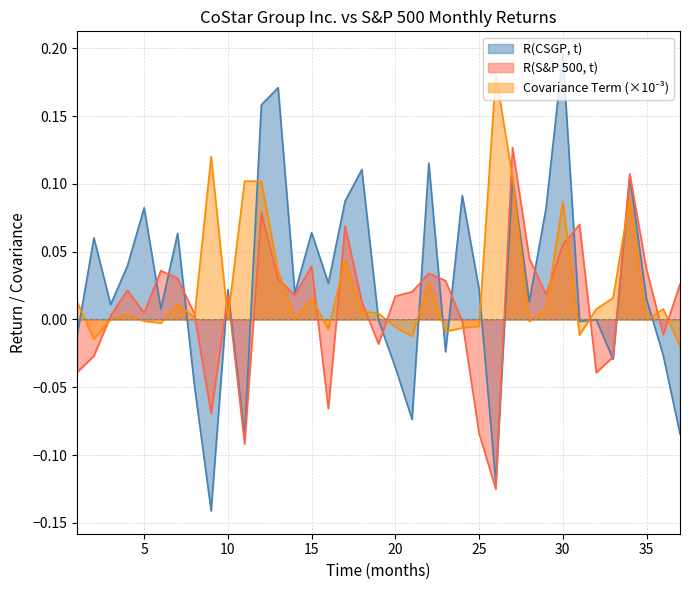

The R(CSGP, t) series shows 0.1 at 15. True or false?

True